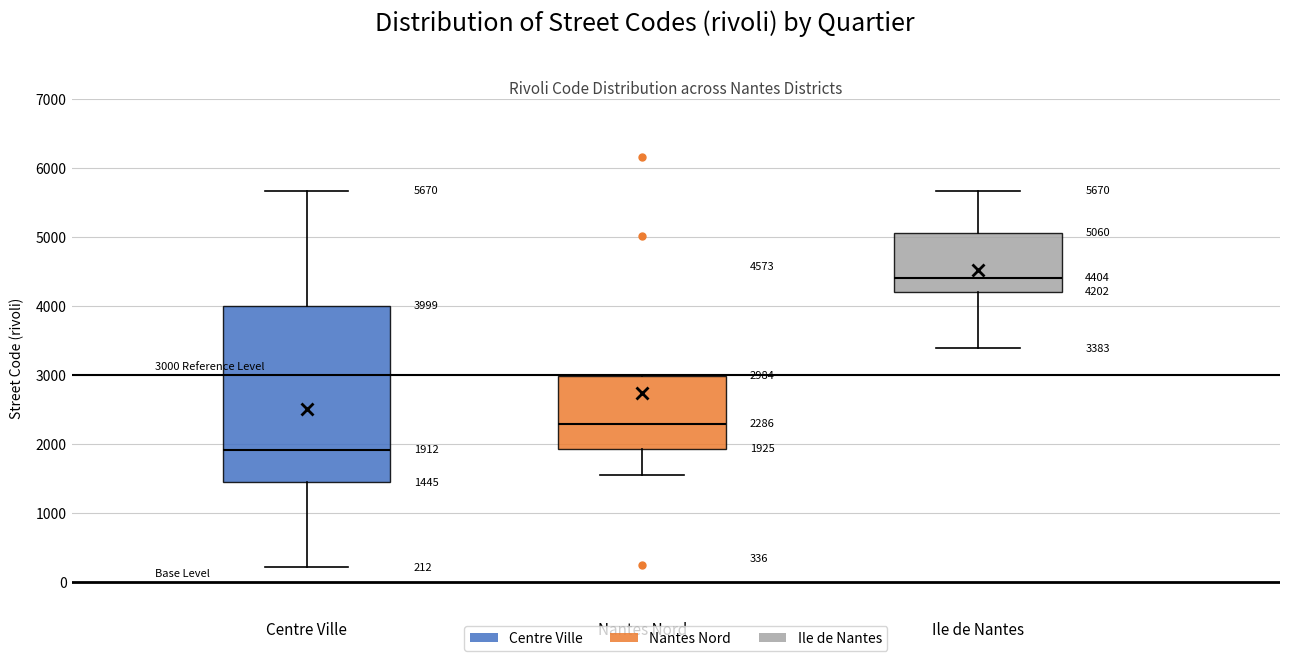

Comparing the boxes themselves (not the whiskers), which one is the tallest?

Centre Ville